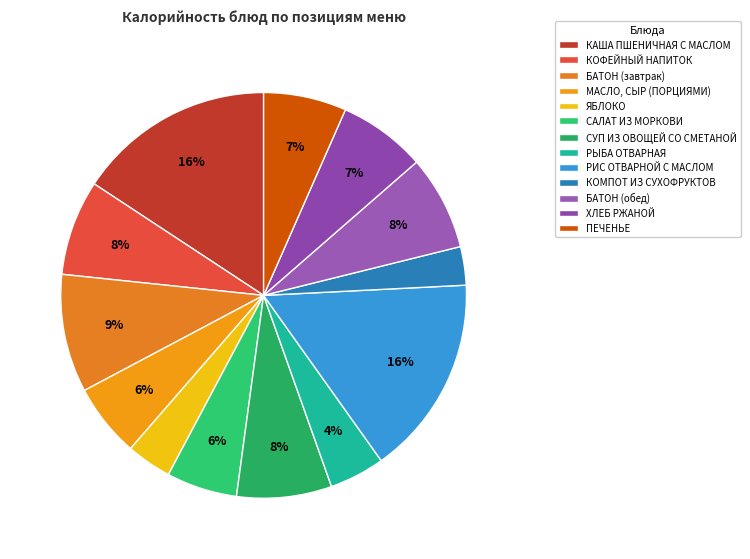

Is there any slice that represents more than half of the pie?

No